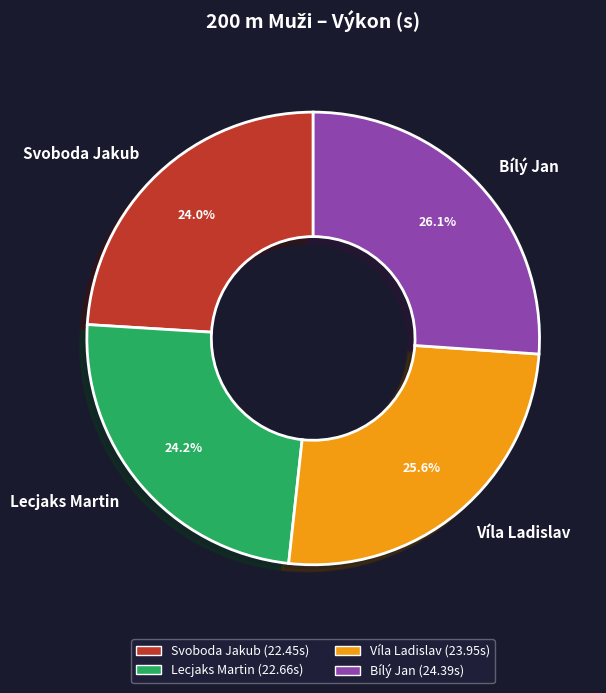

Does any single category account for the majority?

No